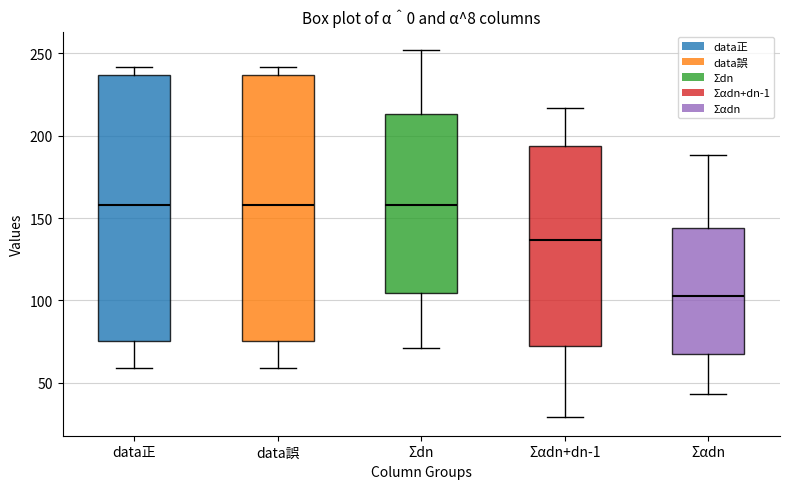

Reading left to right, transcribe this box plot: for each box, give where its median line is, the range the box spans, and where its two whiskers end, as read against the y-axis. The values are not printed on the chart, so give them approximately, as read against the axis.

data正: median 160, box 75 to 235, whiskers 60 to 240
data誤: median 160, box 75 to 235, whiskers 60 to 240
Σdn: median 160, box 105 to 215, whiskers 70 to 250
Σαdn+dn-1: median 135, box 75 to 195, whiskers 30 to 215
Σαdn: median 105, box 70 to 145, whiskers 45 to 190